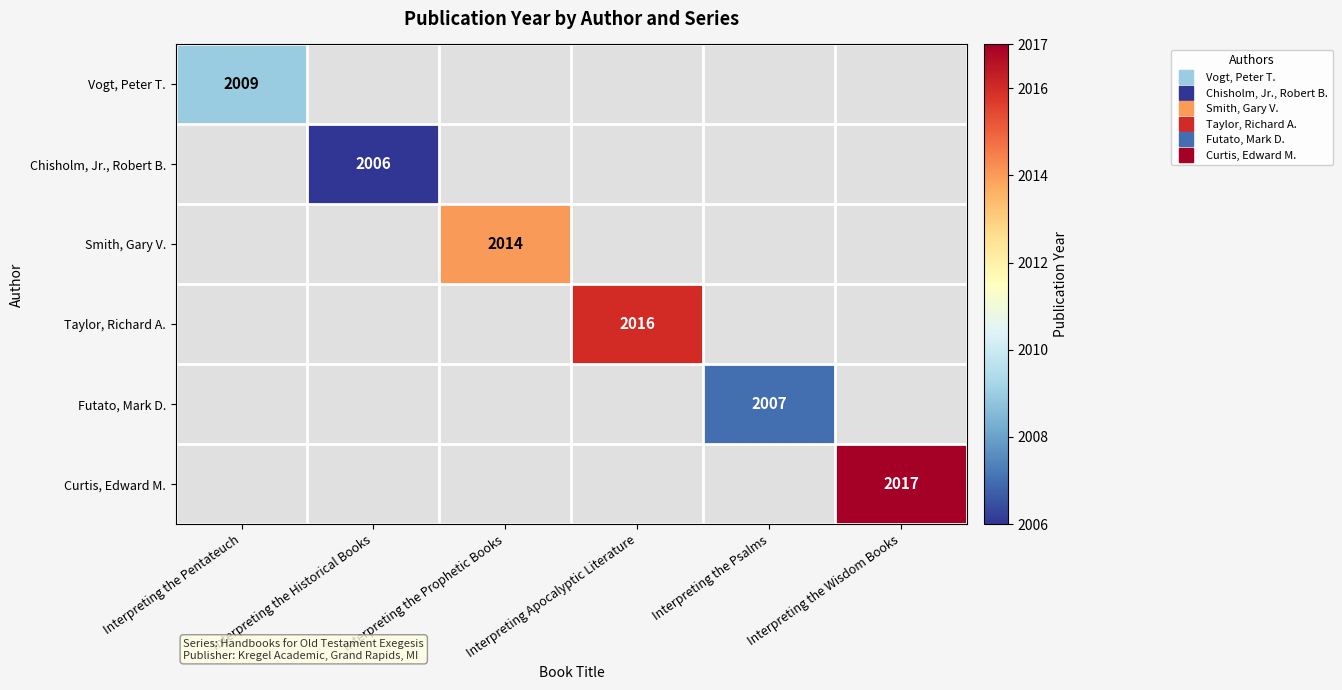

True or false: Smith, Gary V. has a value of 3049.4 at Interpreting the Prophetic Books.

False